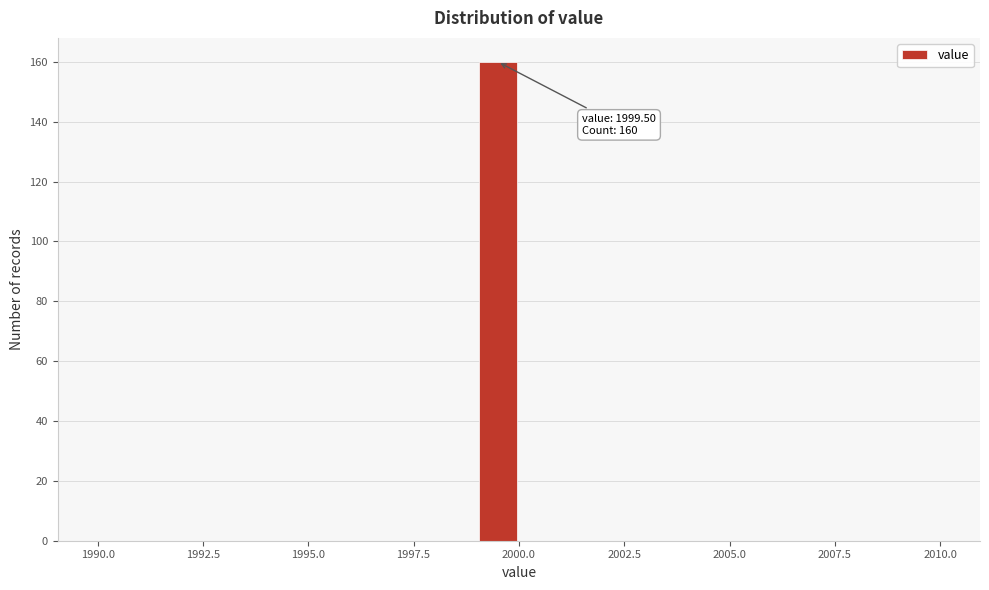

Around what value on the x-axis is the tallest bar? Give the approximate position of its centre, as read against the axis.

1999.5